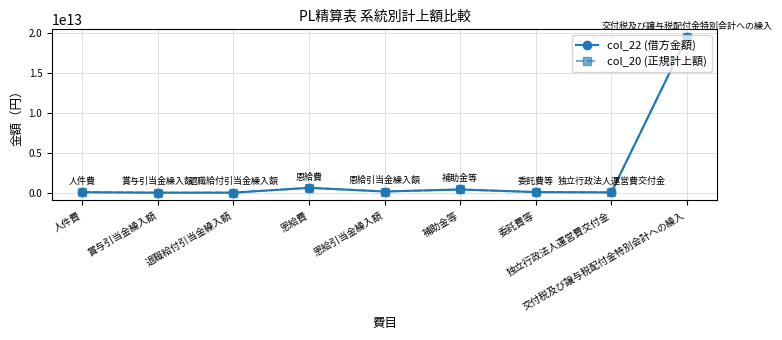

True or false: col_22 (借方金額) and col_20 (正規計上額) intersect in this chart.

False